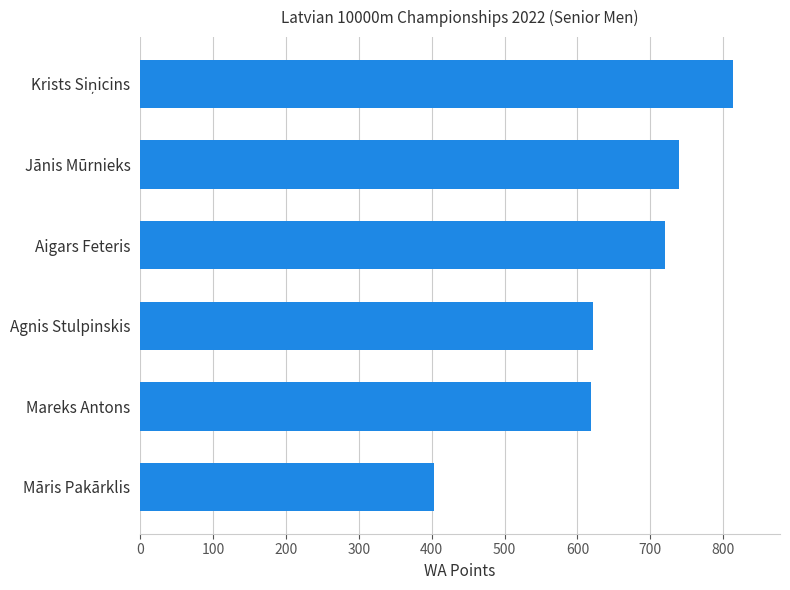

The chart shows a value of 621 at Agnis Stulpinskis. True or false?

True